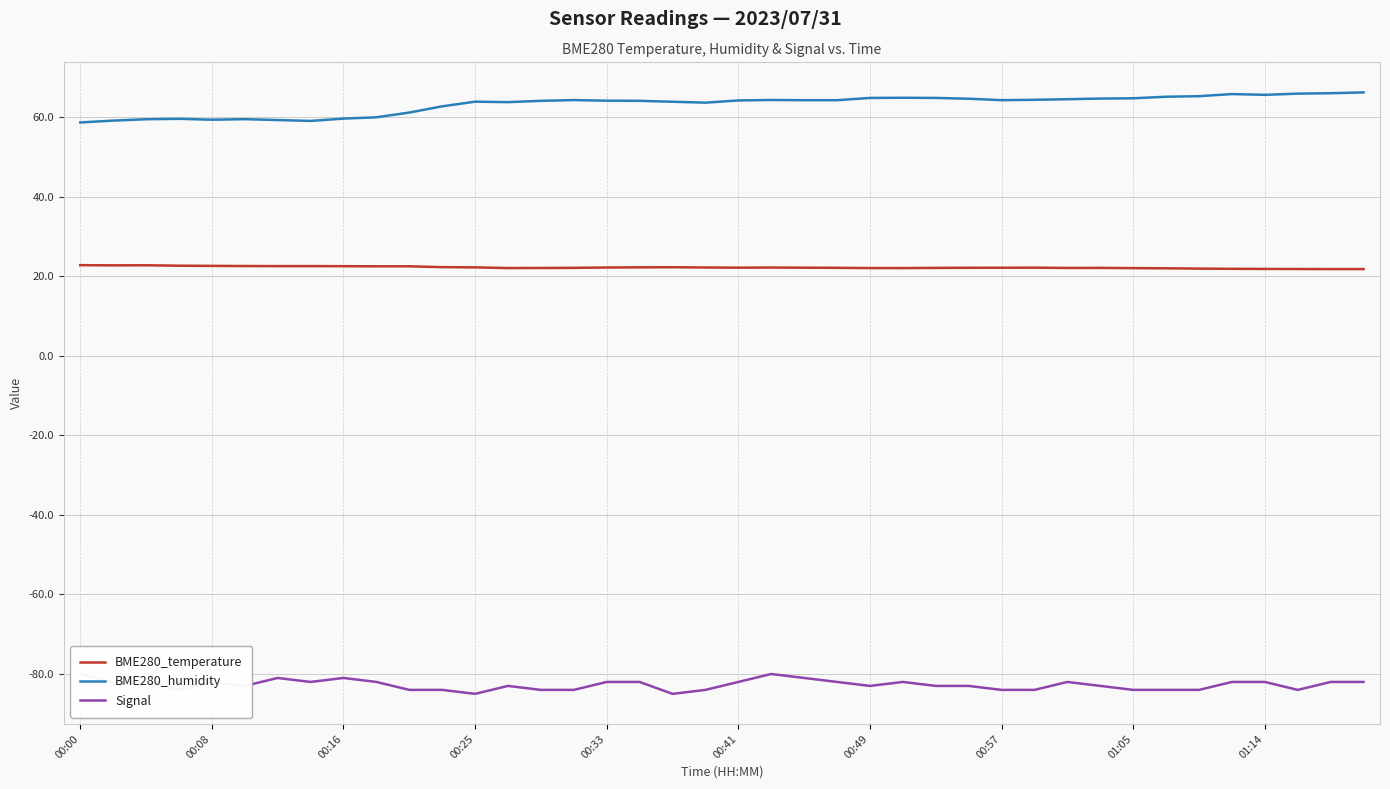

List the series in order of their peak value, highest first.

BME280_humidity, BME280_temperature, Signal